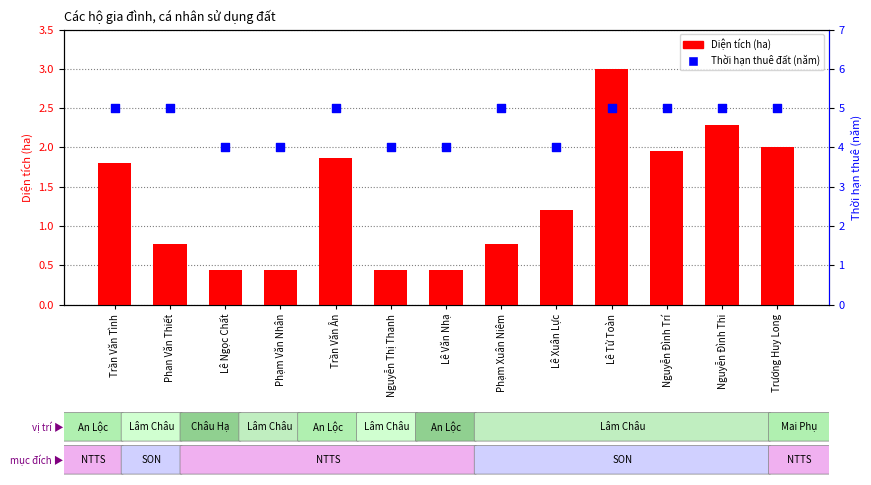

Is the value of Diện tích (ha) at Lê Ngọc Chất greater than the value of Thời hạn thuê đất (năm) at Phạm Văn Nhân?

No